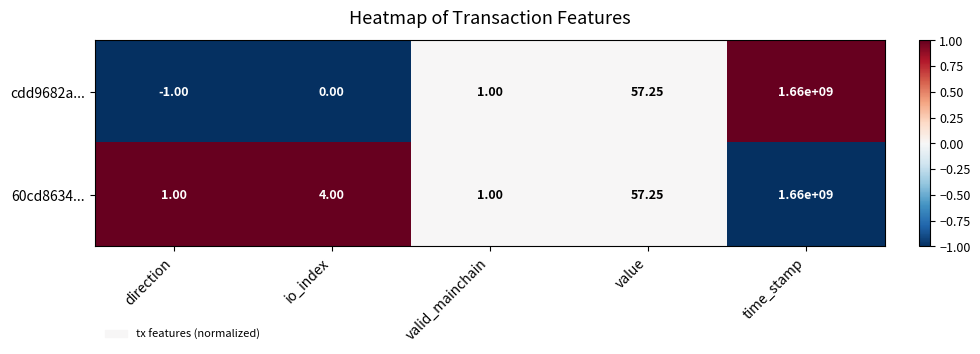

At which category is the sum across all series the highest?

time_stamp